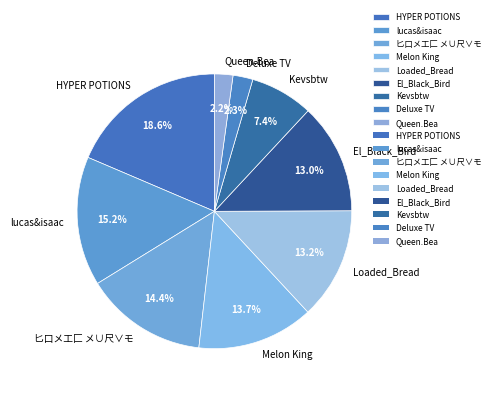

What percentage is the Melon King slice, to the nearest percent?

14%